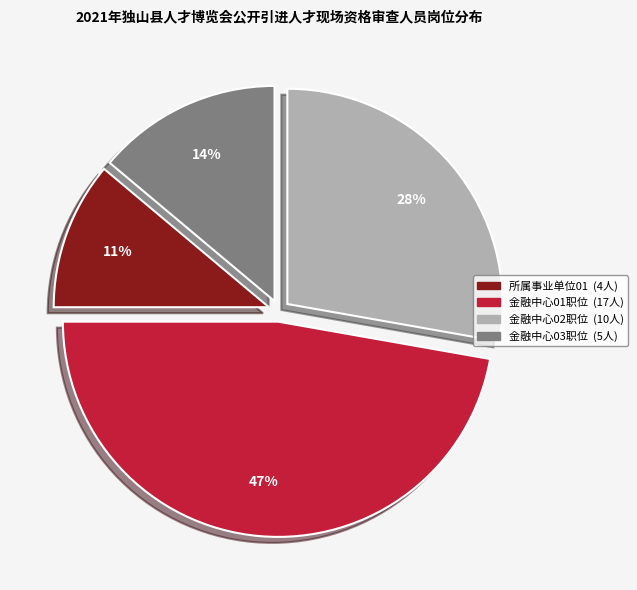

To the nearest percent, what is the difference between the largest and smallest slice percentages?

36%